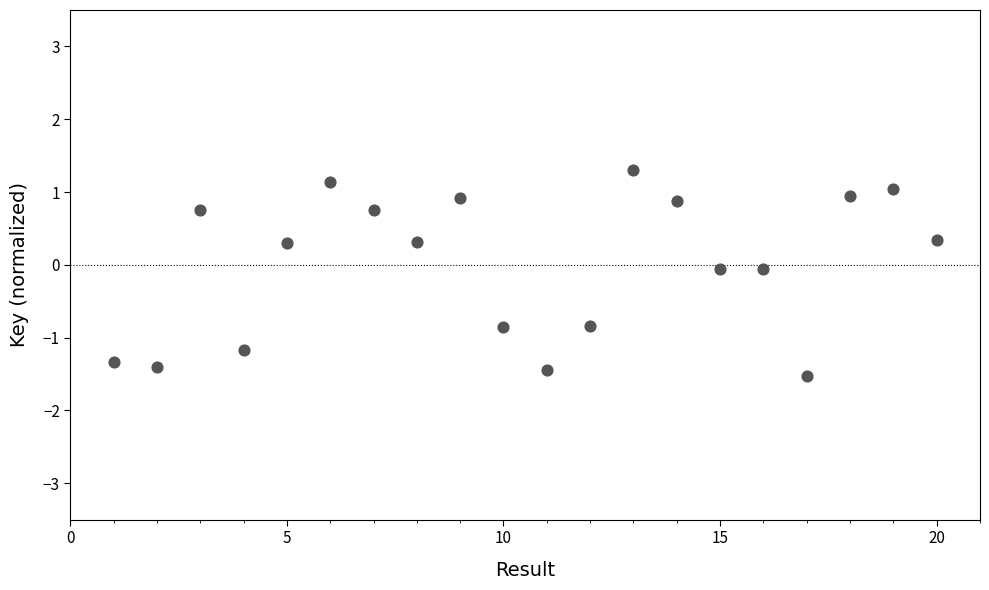

What is the range of Y values (max minus min)?

2.8